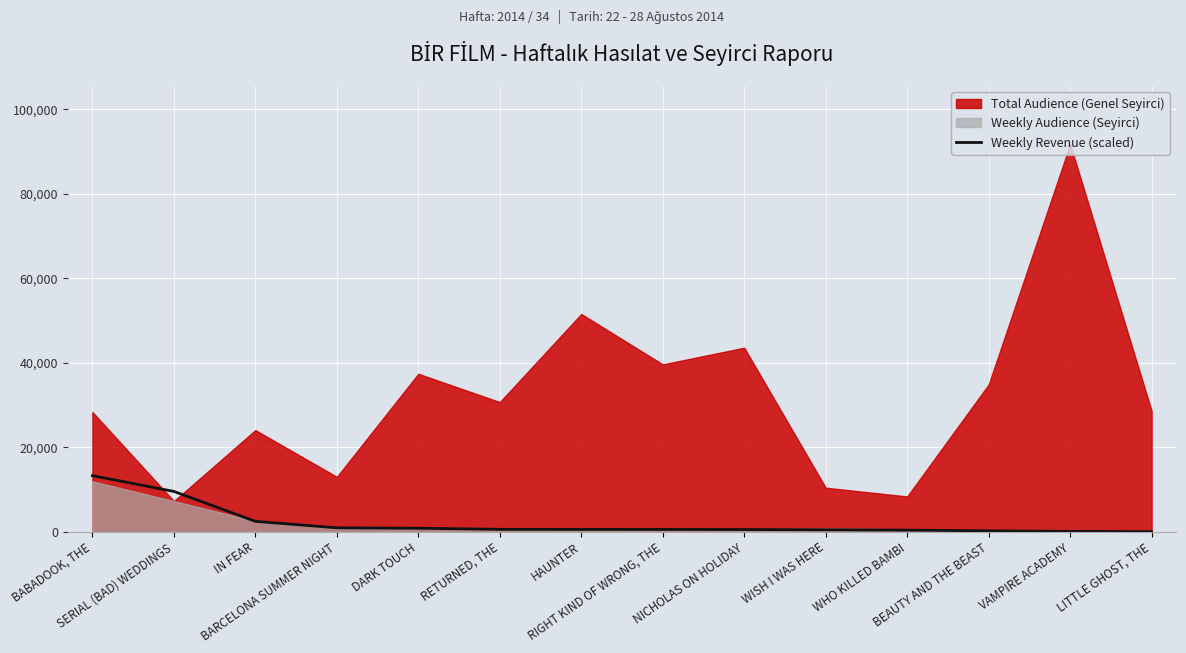

True or false: the data shows 524.7 at RIGHT KIND OF WRONG, THE.

True